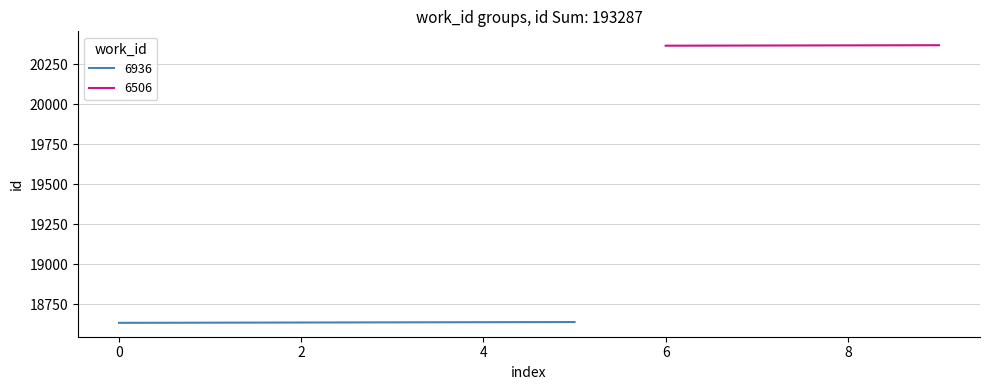

What is the sum of the values at 6506 and 6936?

39006